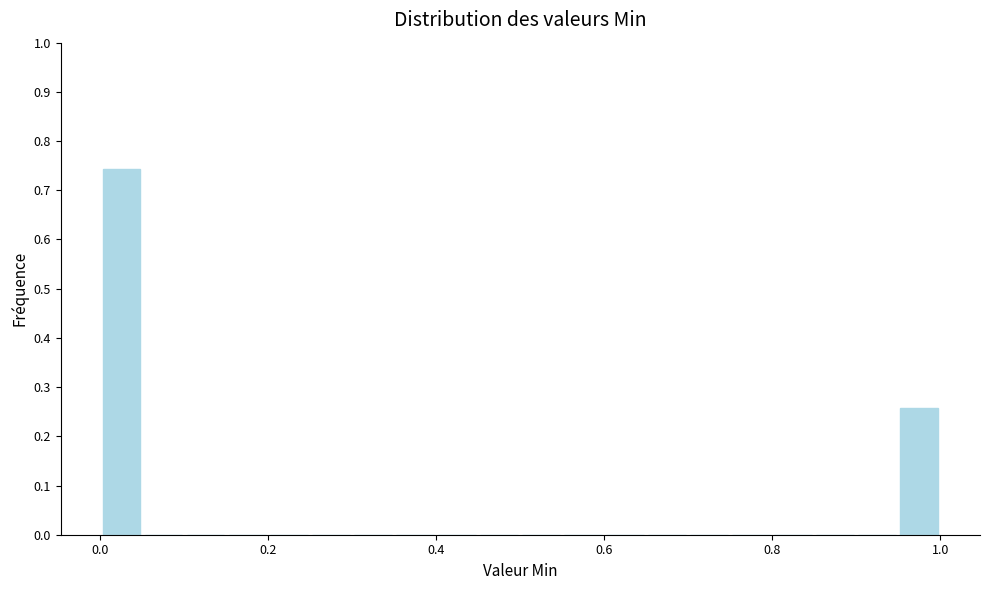

Read against the x-axis, roughly where is the centre of the tallest bar?

0.02